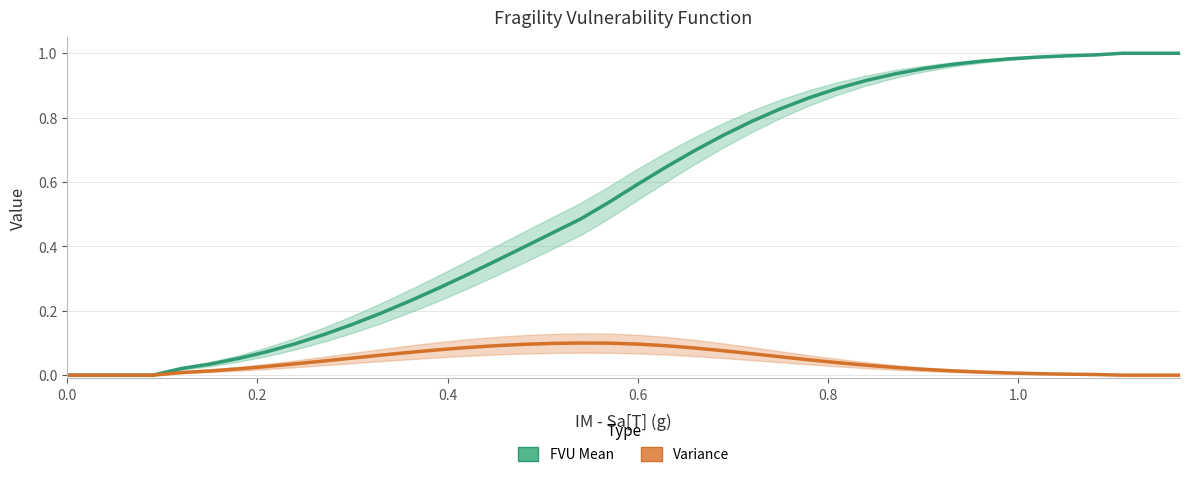

What is the difference between the maximum and minimum values in the Variance series?

0.1